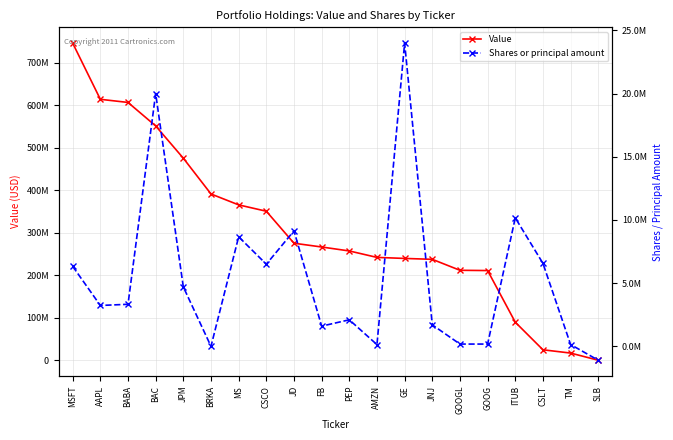

True or false: Shares or principal amount has more than 2 points higher than both neighbors.

True